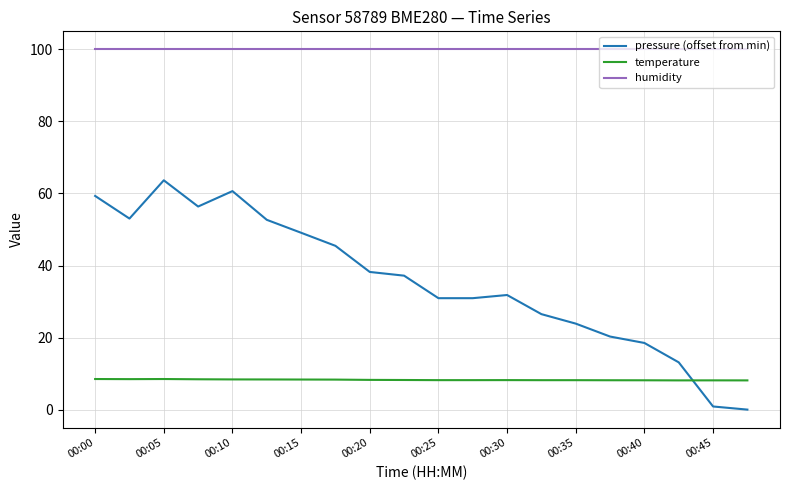

True or false: pressure (offset from min) and humidity cross at least once.

False